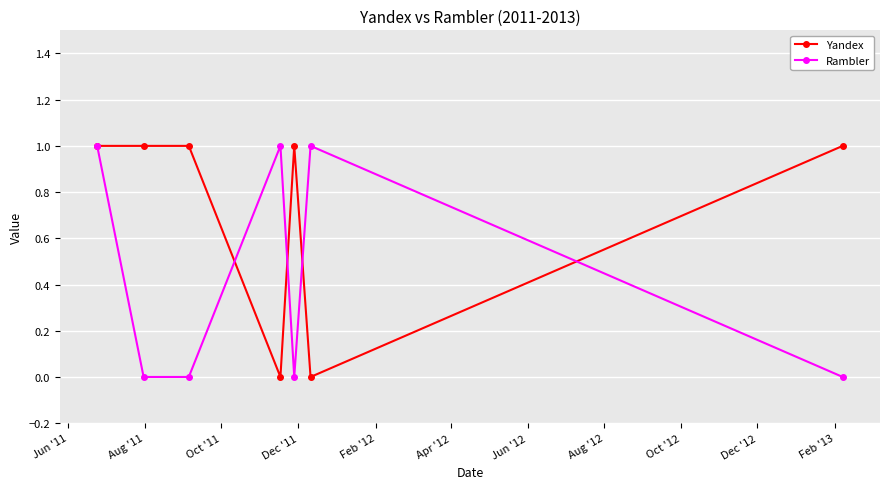

Rank the series by their average value, from highest to lowest.

Yandex, Rambler